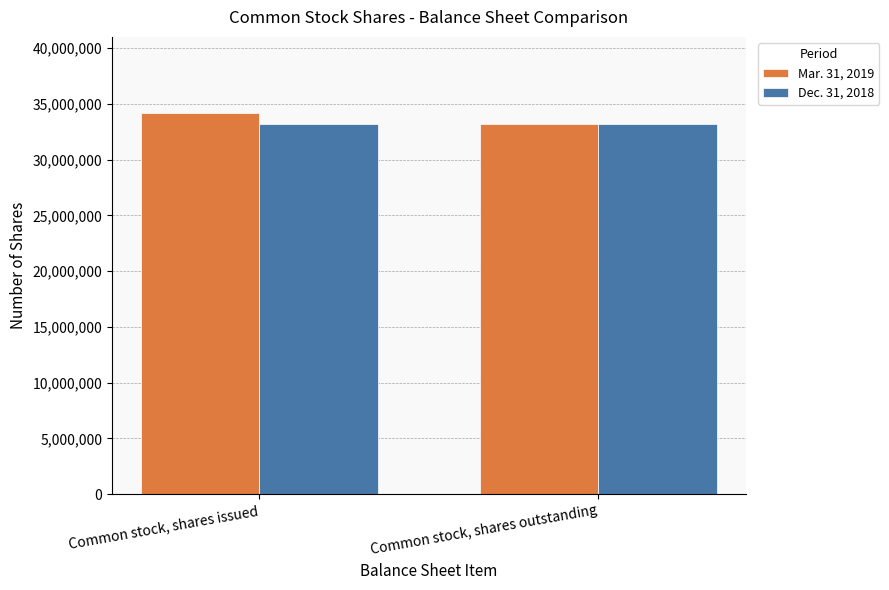

What is the label of the 1st bar from the right?

Common stock, shares outstanding